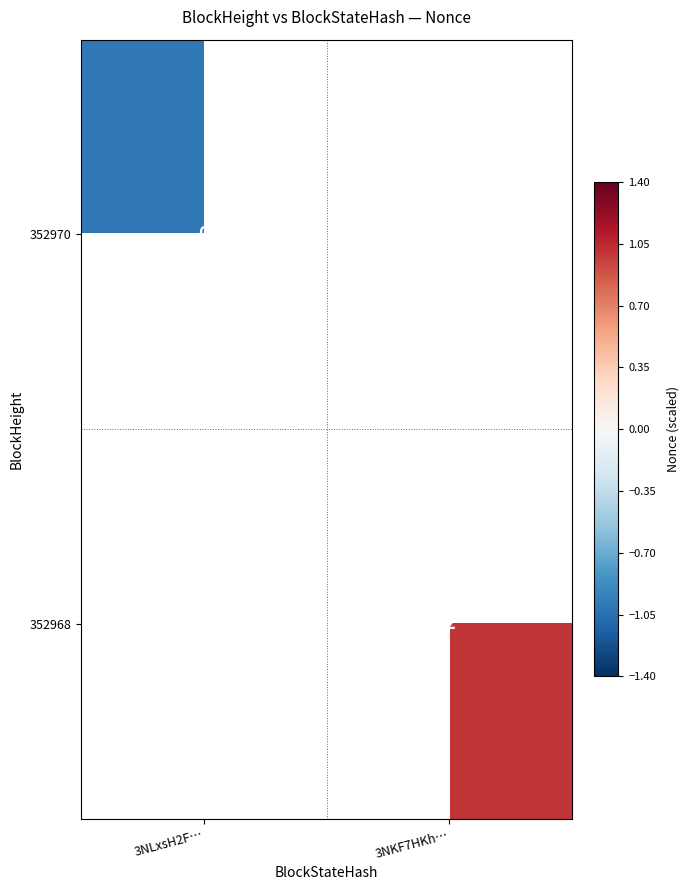

True or false: 352968 has a value of 2 at 3NKF7HKh….

True